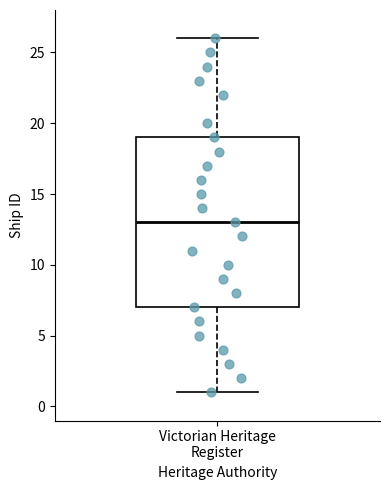

Transcribe this box plot: give where the median line is, the range the box spans, and where the two whiskers end, as read against the y-axis. The values are not printed on the chart, so give them approximately, as read against the axis.

median 13, box 7 to 19, whiskers 1 to 26